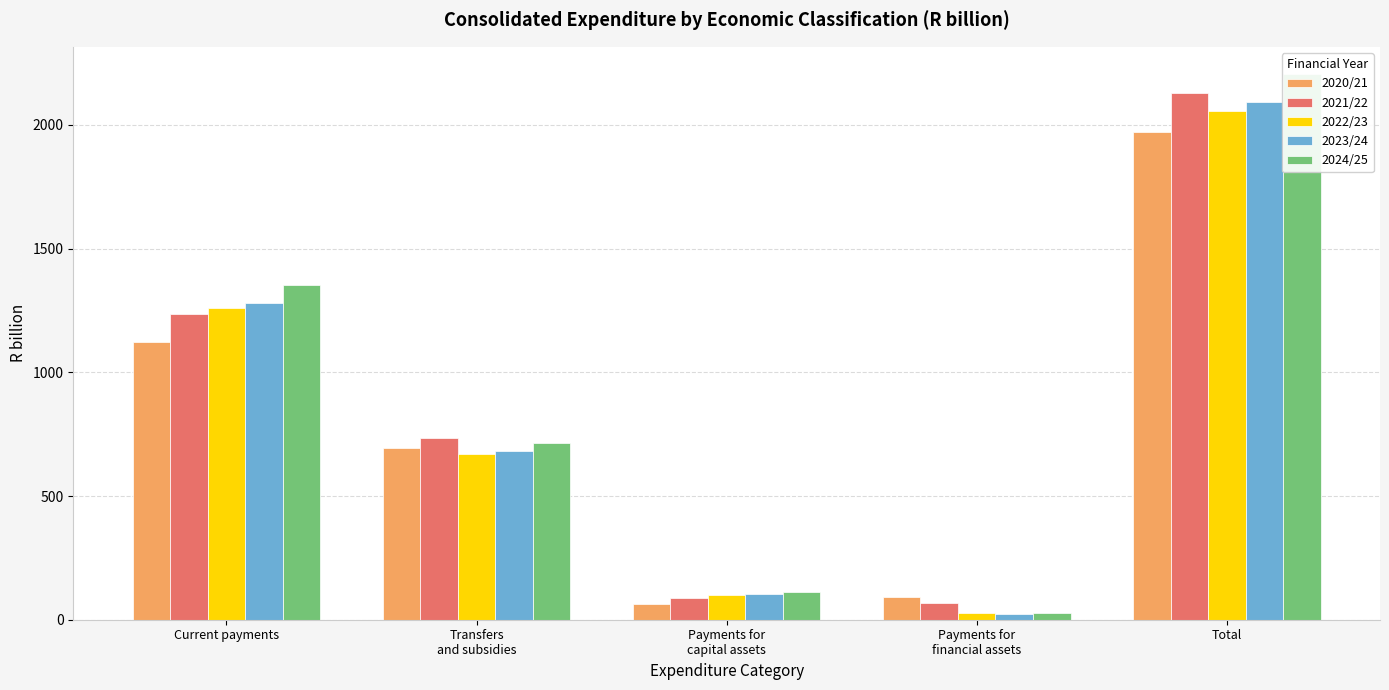

Which category has the lowest value across all series?

Payments for
financial assets